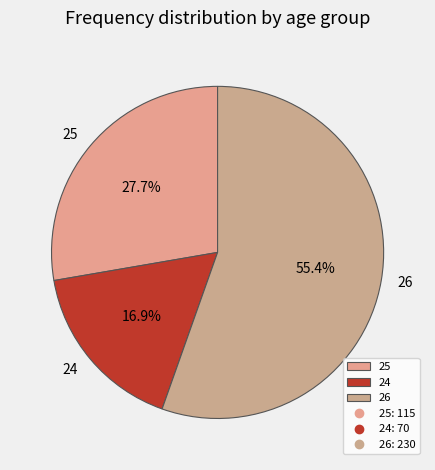

Which category has the smallest portion of the pie?

24